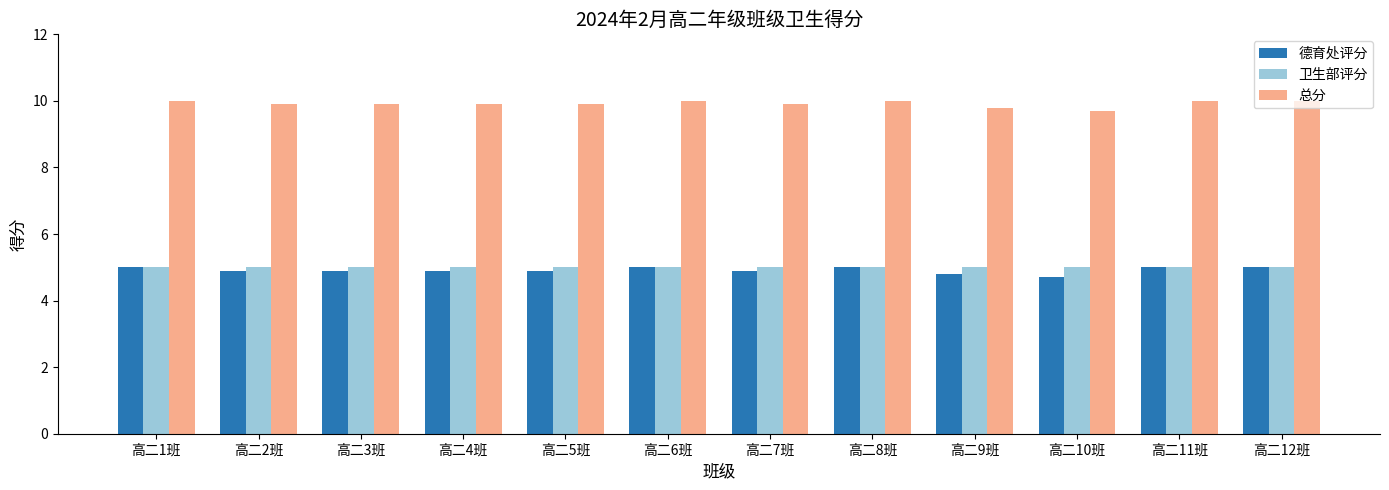

What value does the 卫生部评分 series have at 高二7班?

5.0